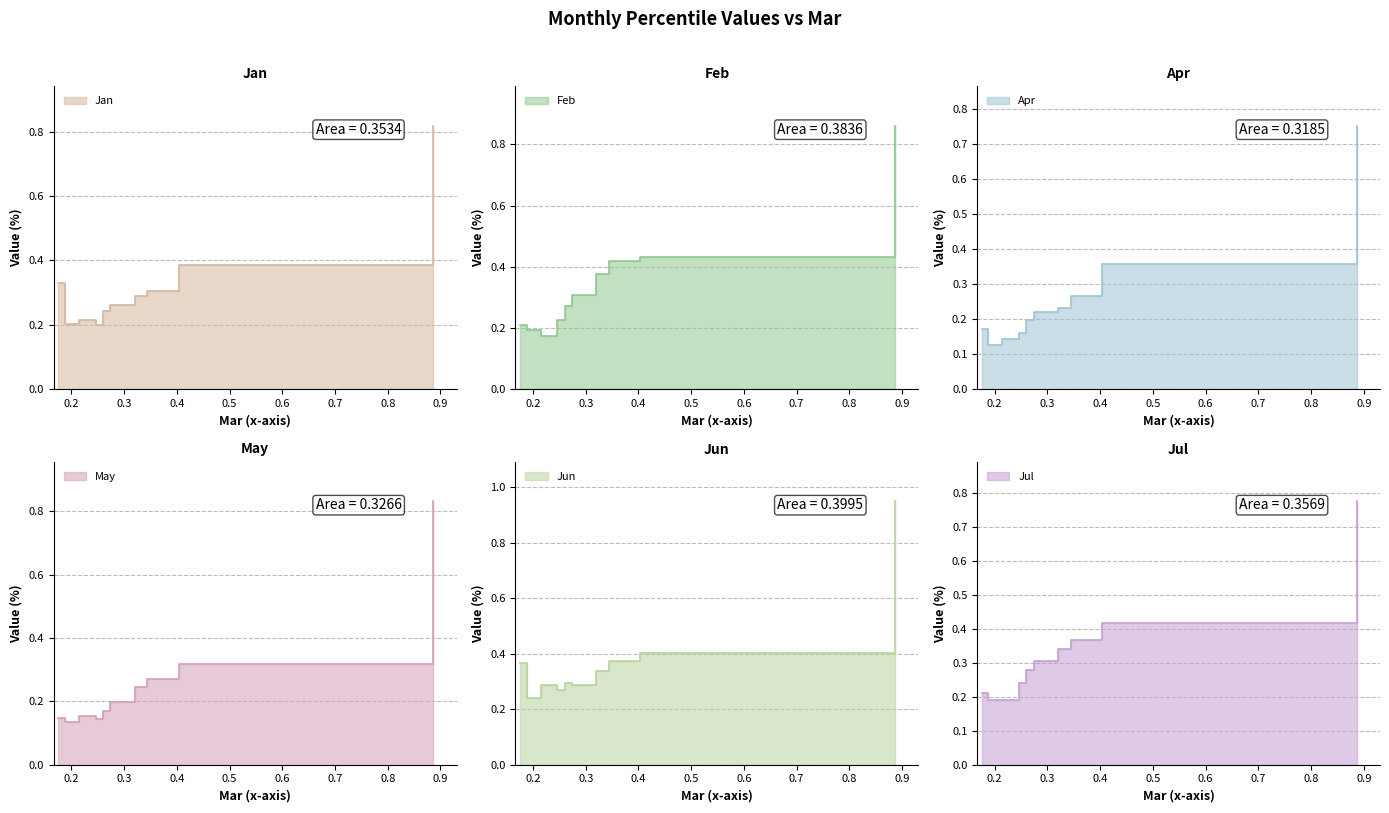

What is the sum of the Jan values at pct35 and pct45?

0.4